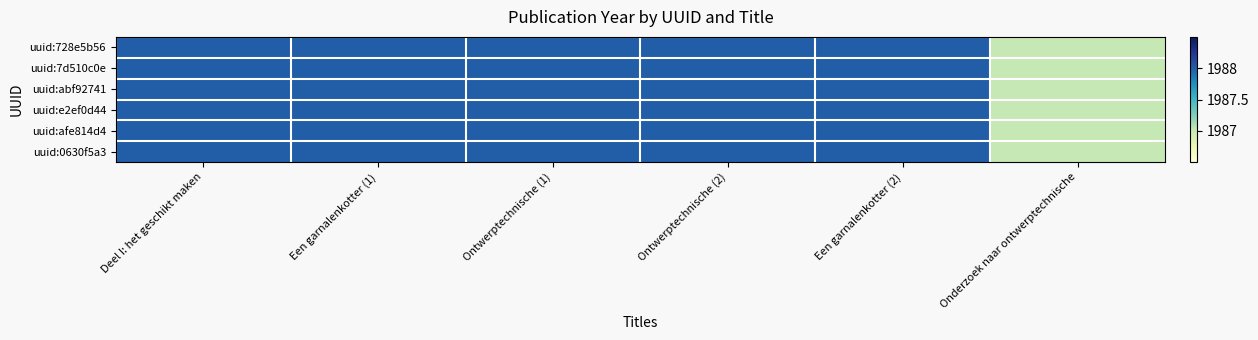

At which category is the sum across all series the highest?

Deel I: het geschikt maken